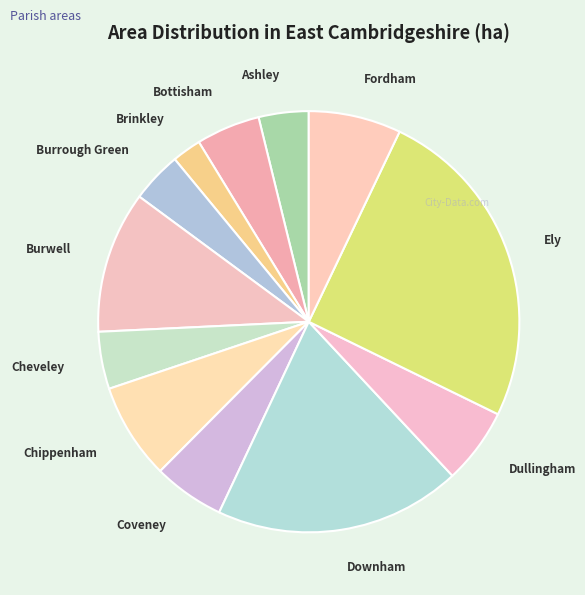

Is it true that Dullingham is 1% of the pie?

False